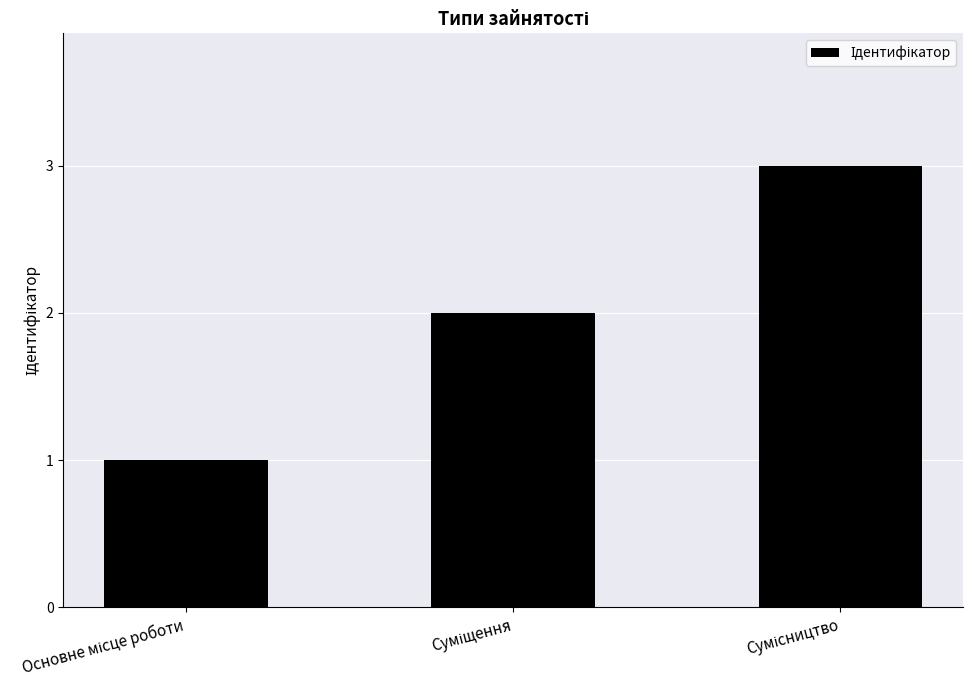

What is the greatest value displayed?

3